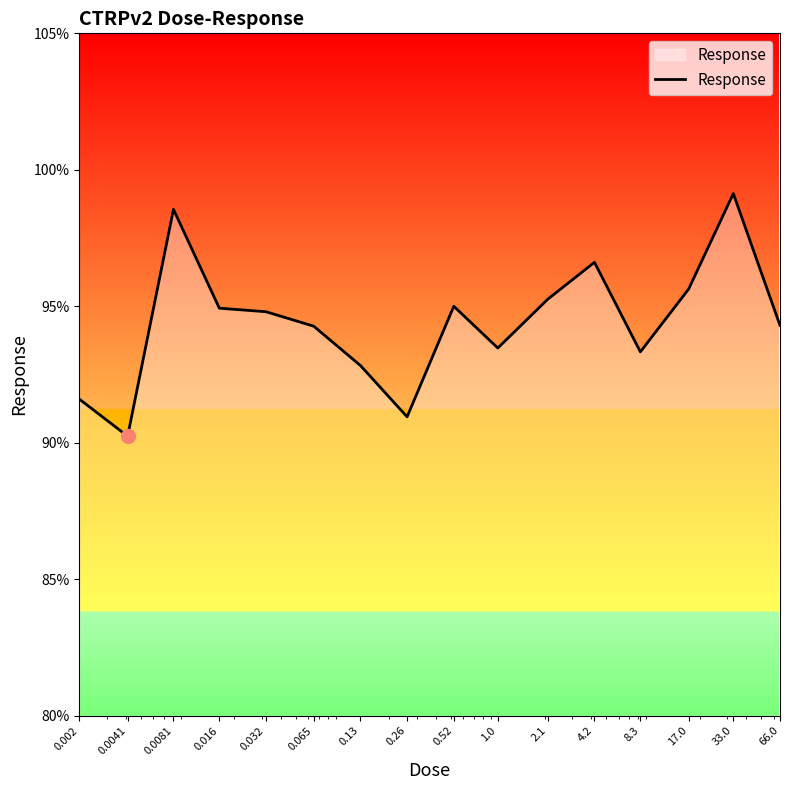

How many lines are shown in the chart?

1